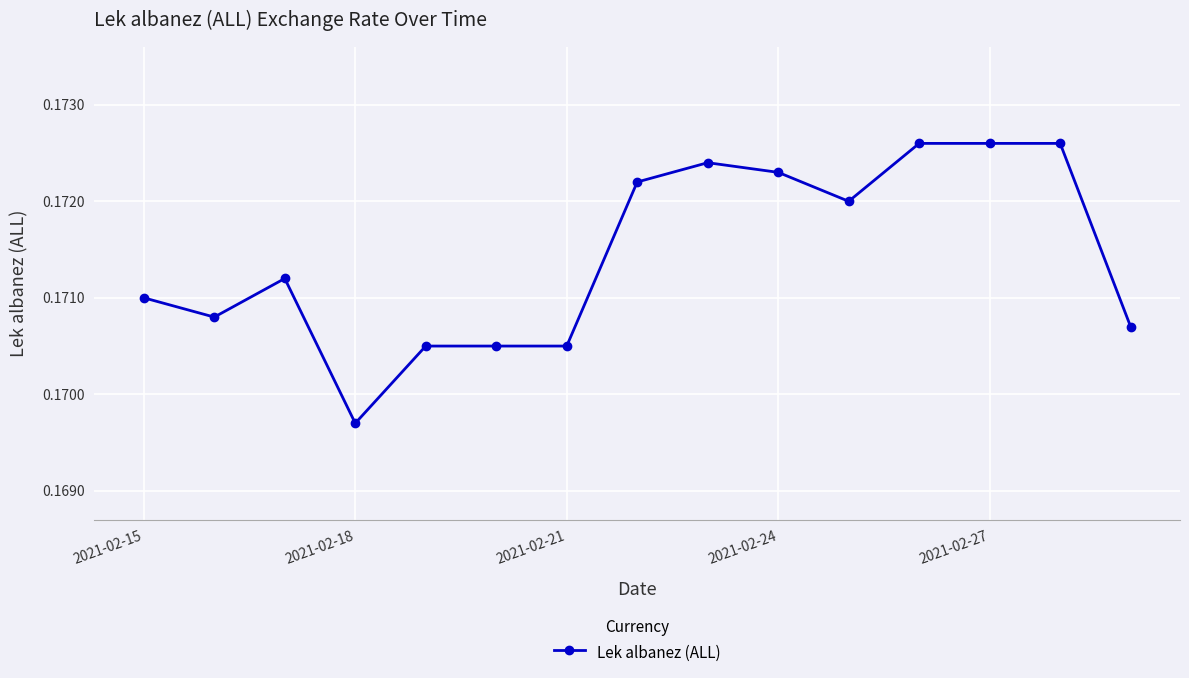

True or false: there are more than 1 points higher than both neighbors.

True